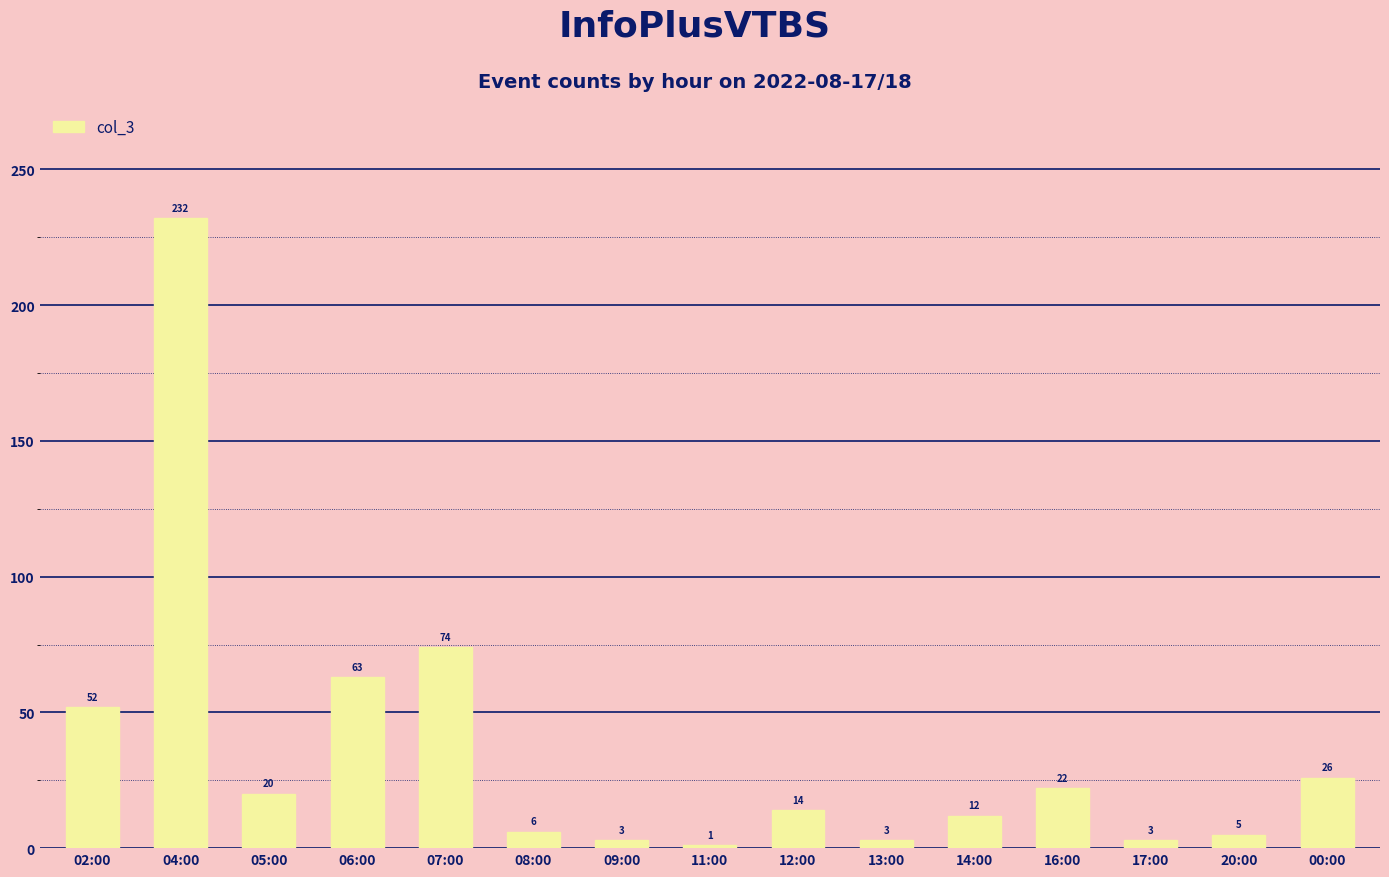

What is the label of the 13th bar from the left?

17:00